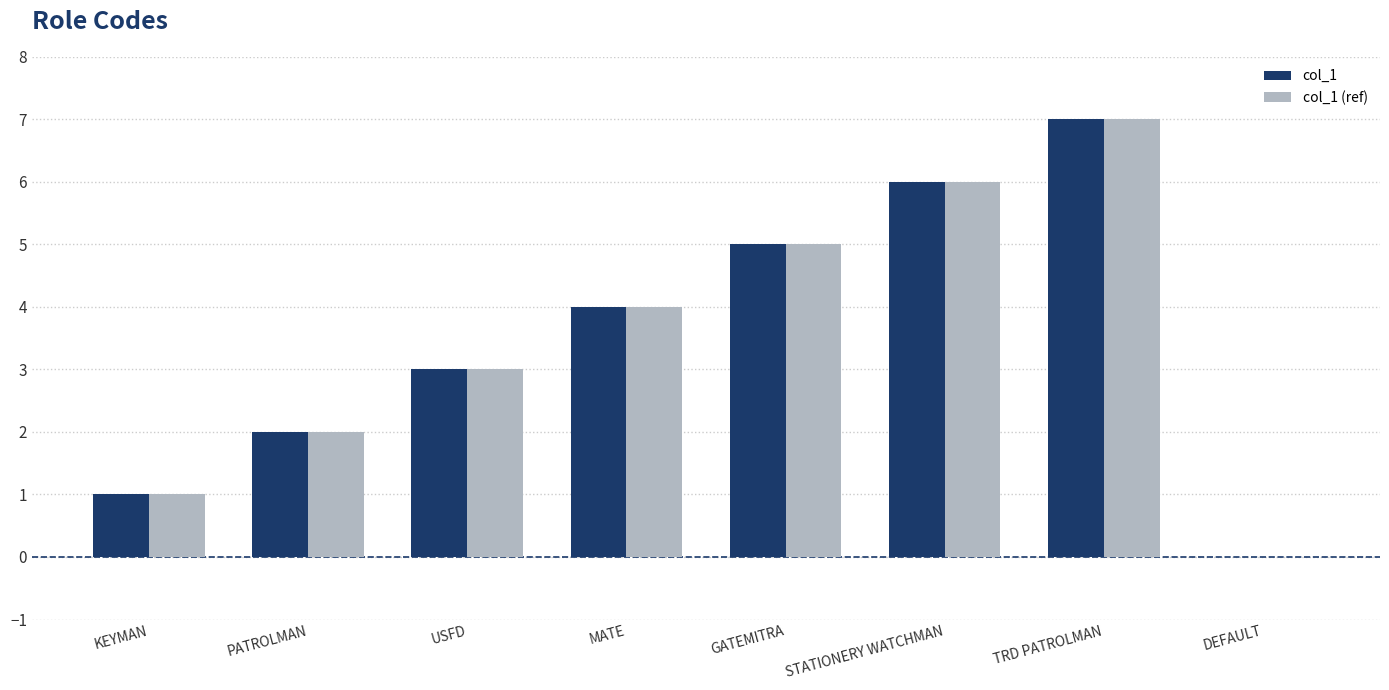

How many groups of bars are there?

8